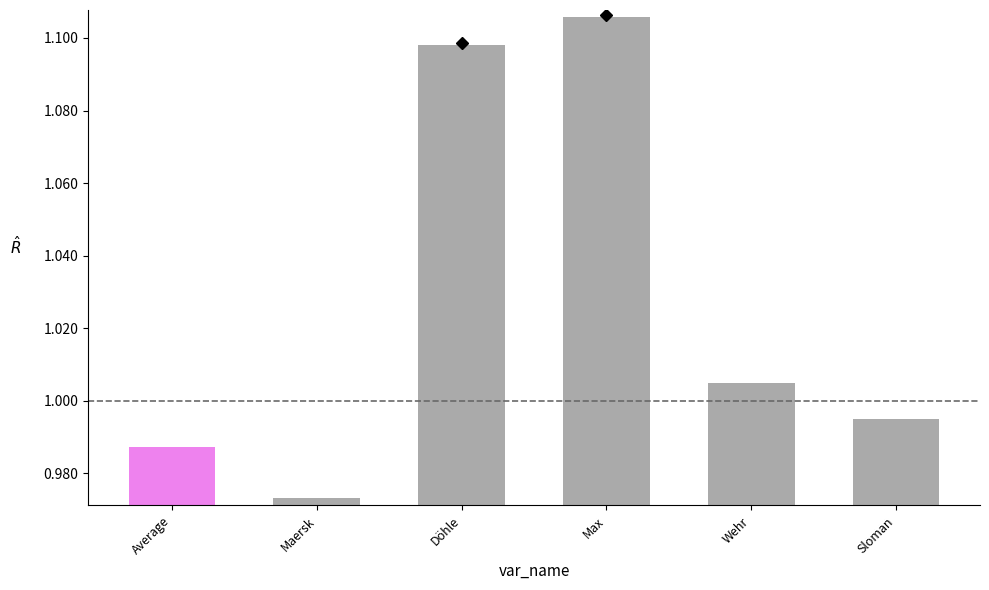

List the labels in order of value, smallest first.

Maersk, Average, Sloman, Wehr, Döhle, Max